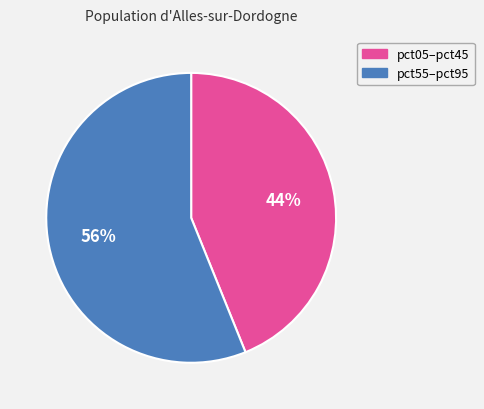

Is there a majority slice in this chart?

Yes